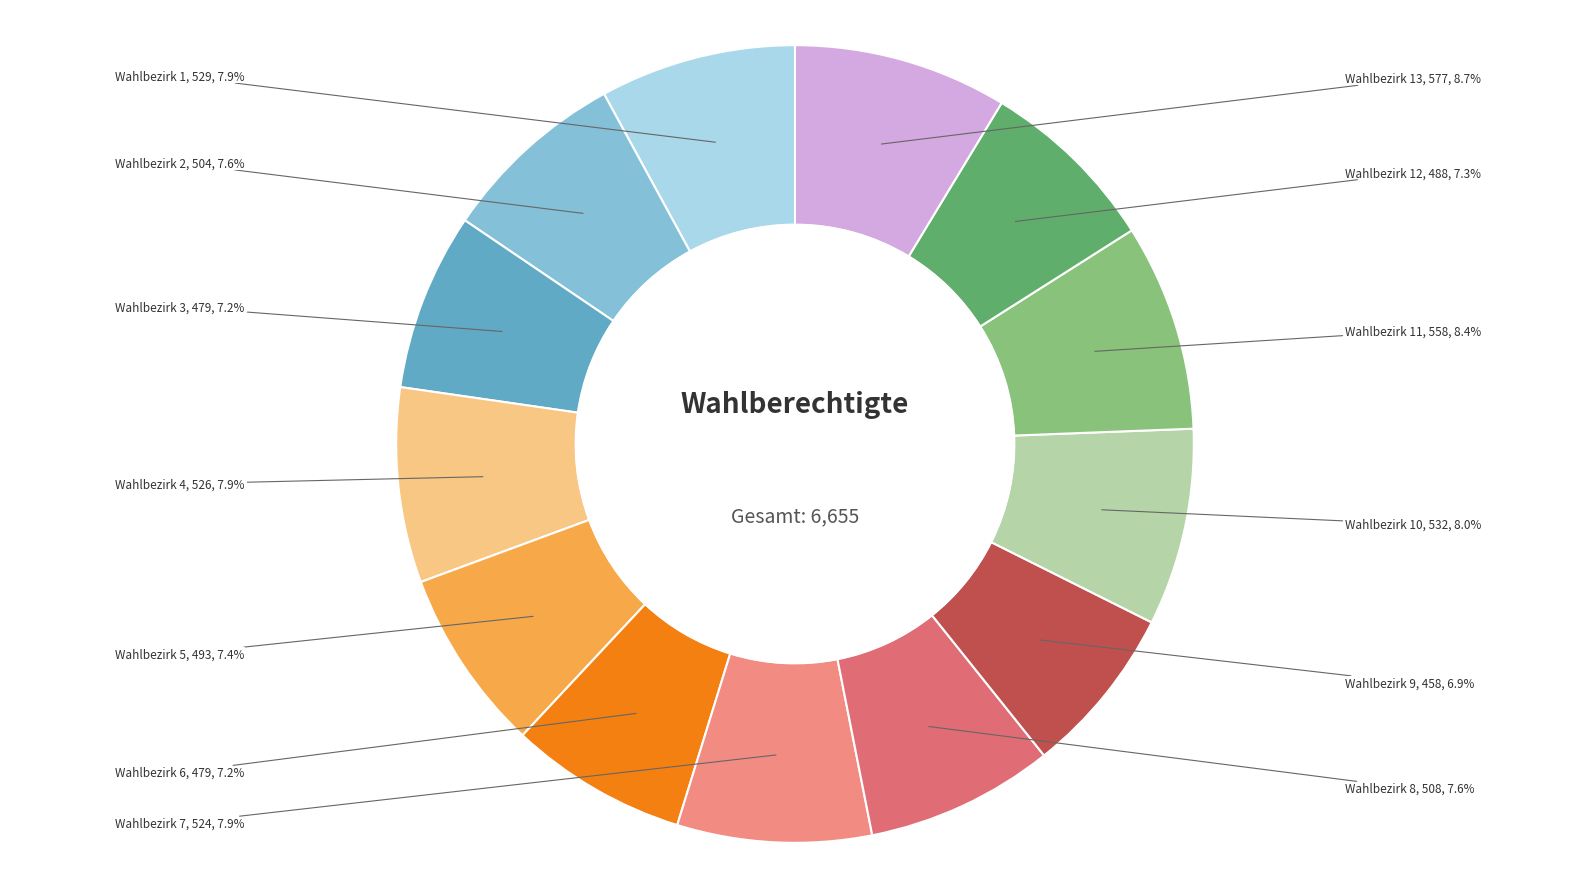

Does Wahlbezirk 9 represent more than half of the total?

No